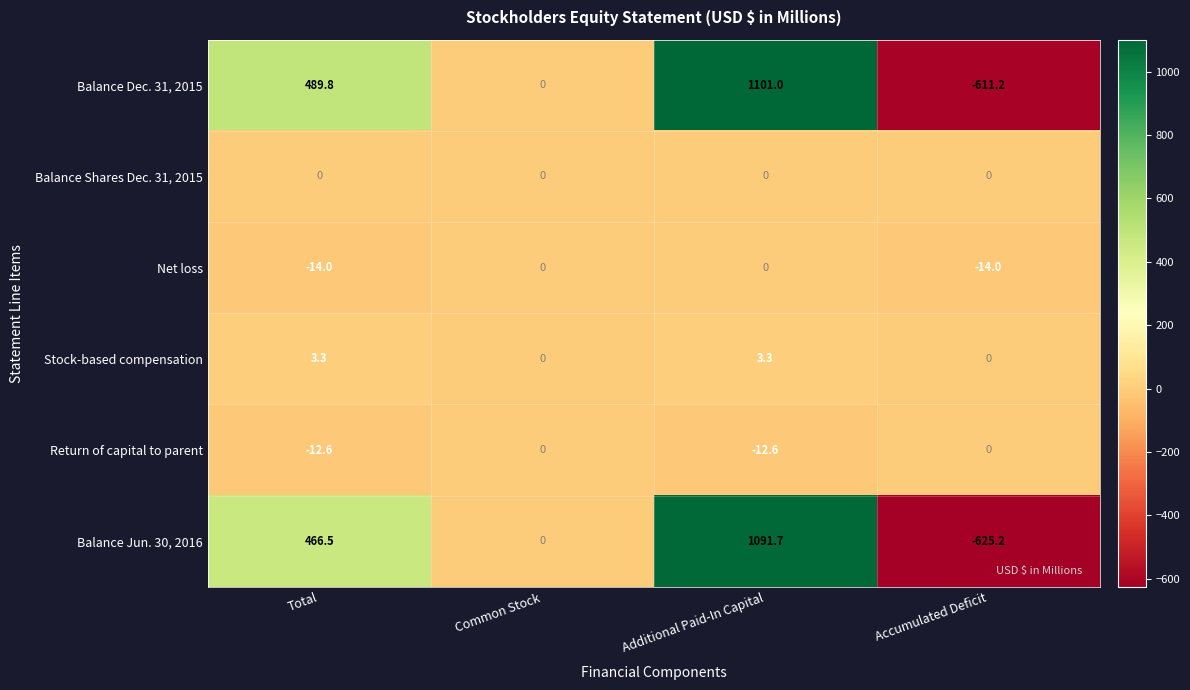

The value of Balance Shares Dec. 31, 2015 at Total is 0.0. True or false?

True